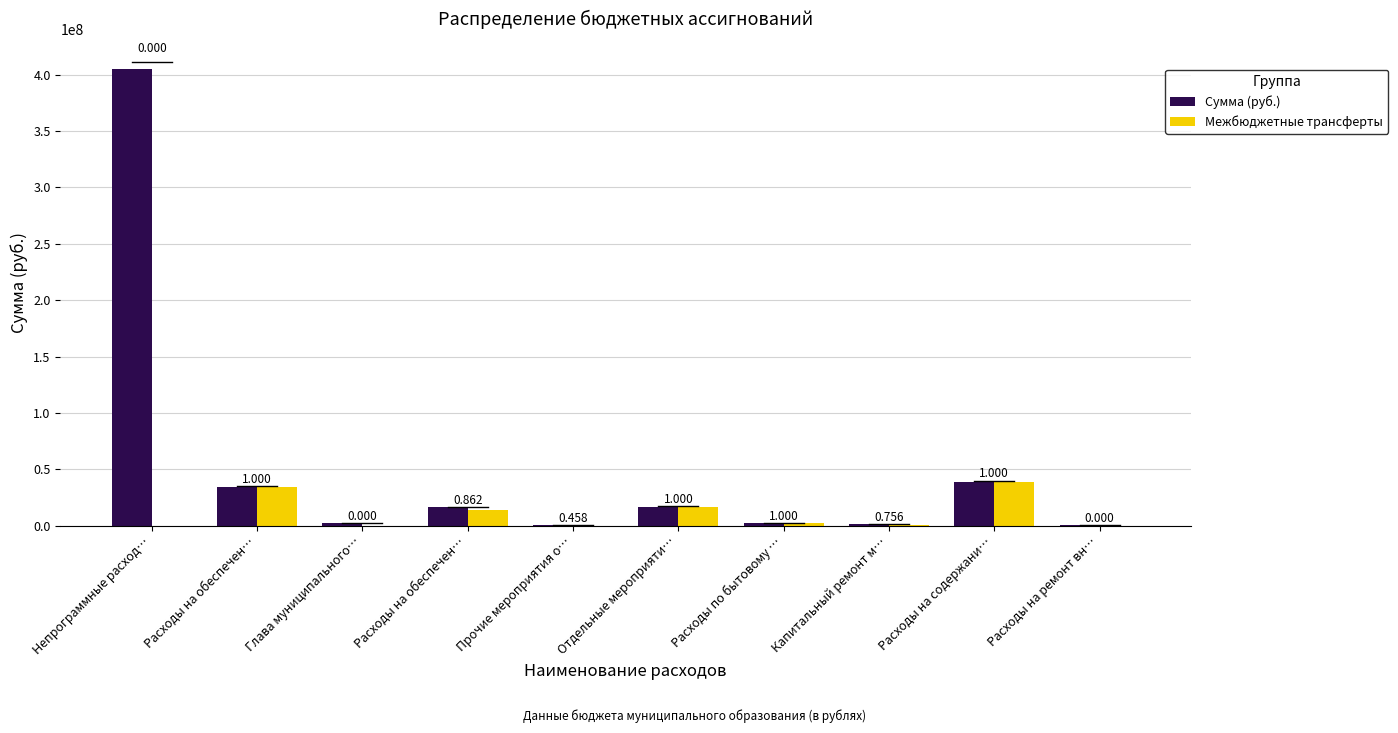

Reading left to right, list all the values displayed in this chart.

Сумма (руб.): Непрограммные расход…=404806245.4	Расходы на обеспечен…=34493761.9	Глава муниципального…=2517802.2	Расходы на обеспечен…=16377887.7	Прочие мероприятия о…=201650.4	Отдельные мероприяти…=16777180.0	Расходы по бытовому …=2400000.0	Капитальный ремонт м…=1039907.2	Расходы на содержани…=38891227.0	Расходы на ремонт вн…=871130.0
Межбюджетные трансферты: Непрограммные расход…=0.0	Расходы на обеспечен…=34493761.9	Глава муниципального…=0.0	Расходы на обеспечен…=14118944.7	Прочие мероприятия о…=92382.0	Отдельные мероприяти…=16777180.0	Расходы по бытовому …=2400000.0	Капитальный ремонт м…=786283.2	Расходы на содержани…=38891227.0	Расходы на ремонт вн…=0.0